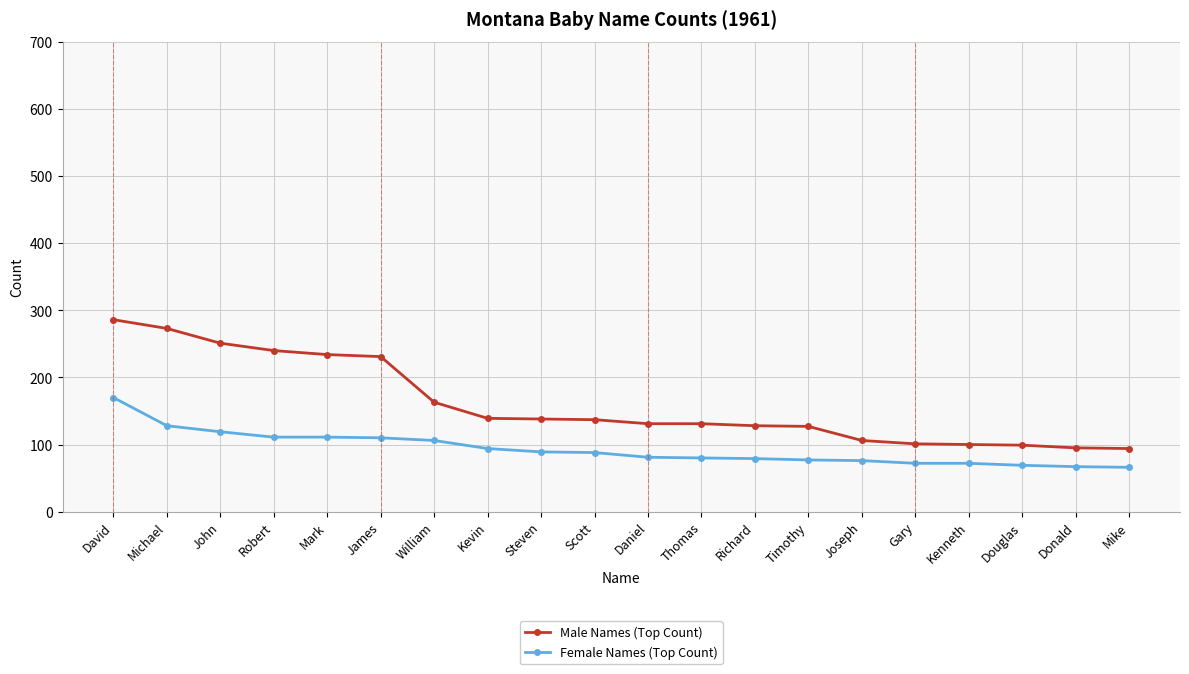

What is the approximate value of Male Names (Top Count) at James, to the nearest 50?

250